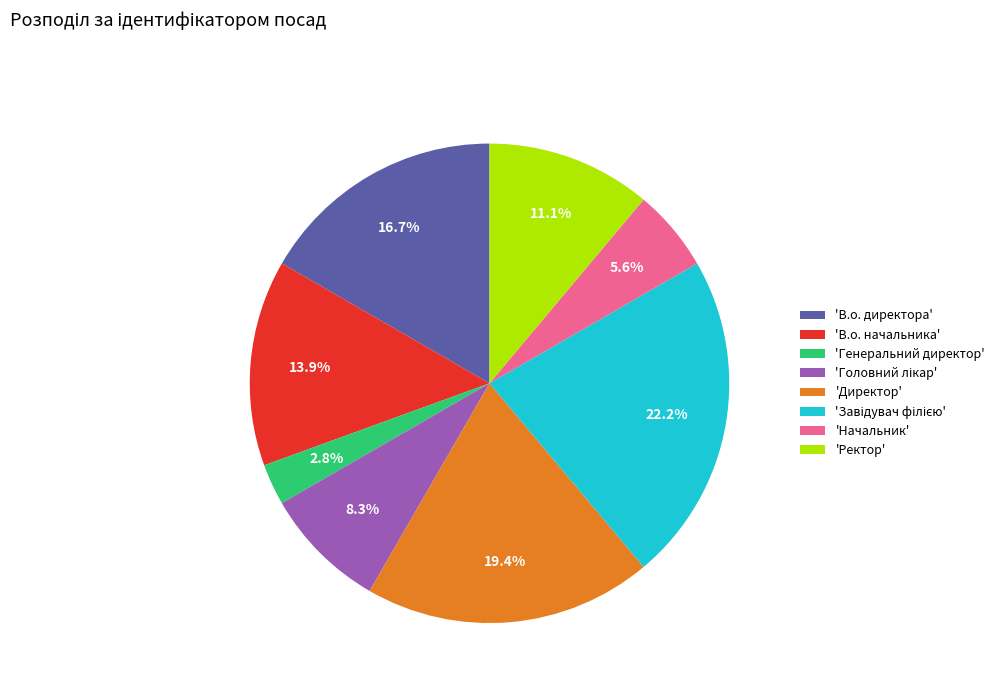

How much of the chart is everything except 'Ректор'?

88.9%